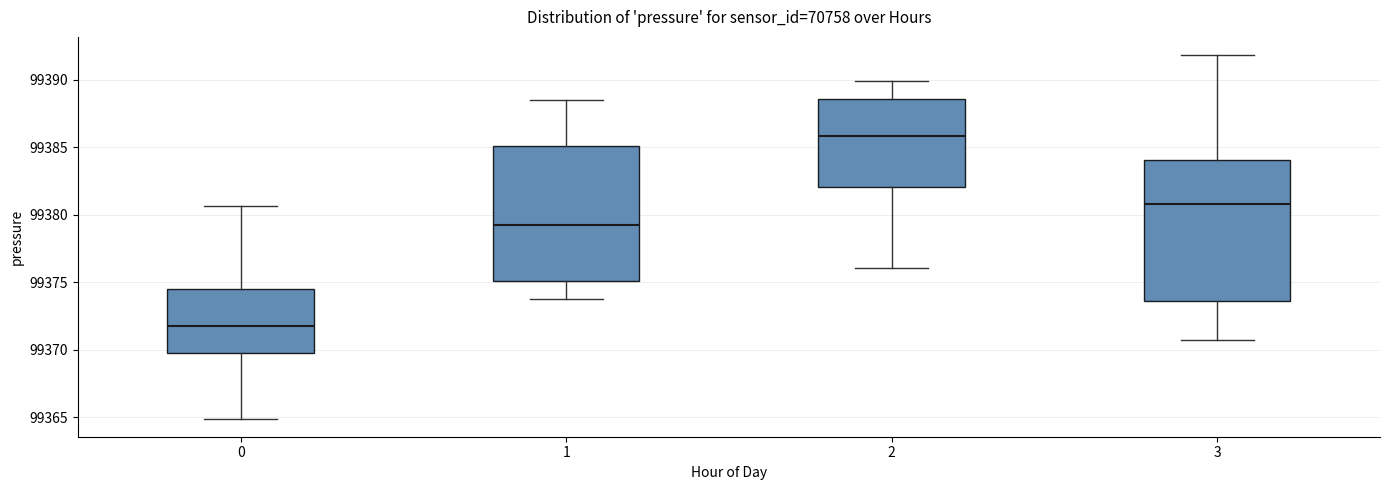

Where does the median line of the box at x = 0 sit on the y-axis? The values are not printed on the chart, so give them approximately, as read against the axis.

99372.0